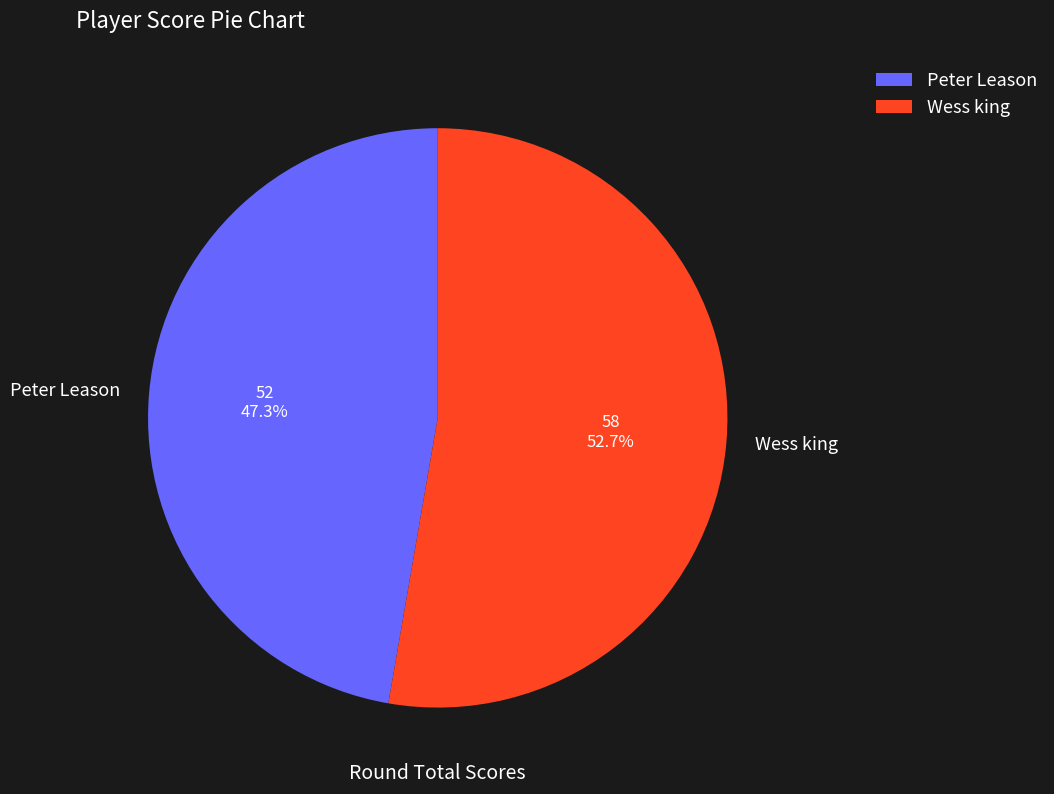

Which slice is the smallest?

Peter Leason